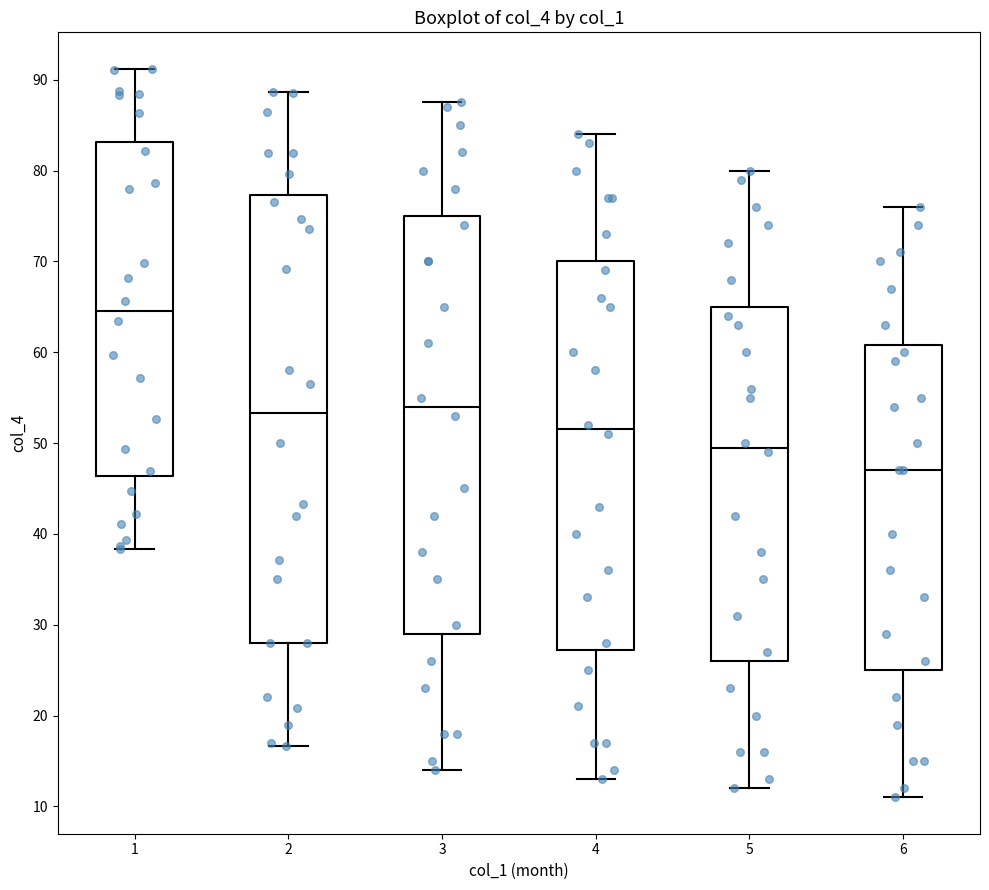

Where does the median line of the box at x = 5 sit on the y-axis? The values are not printed on the chart, so give them approximately, as read against the axis.

50